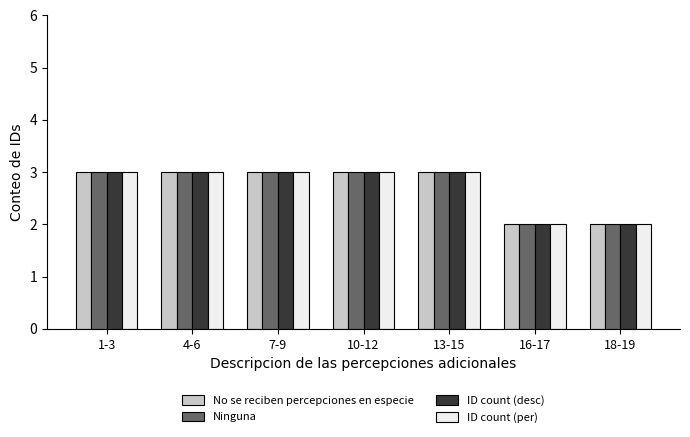

What is the difference between the Ninguna values at 16-17 and 13-15?

1